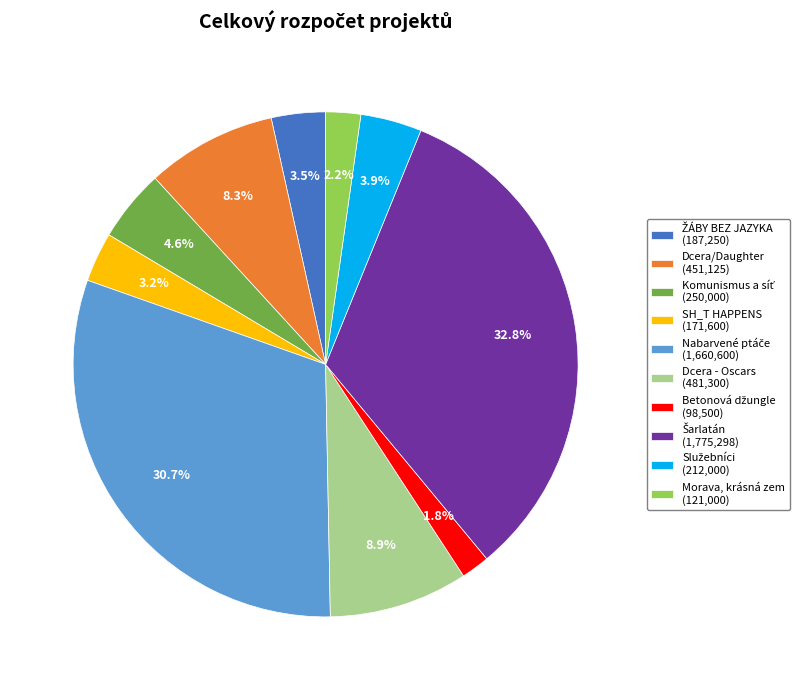

How many segments does this pie chart have?

10